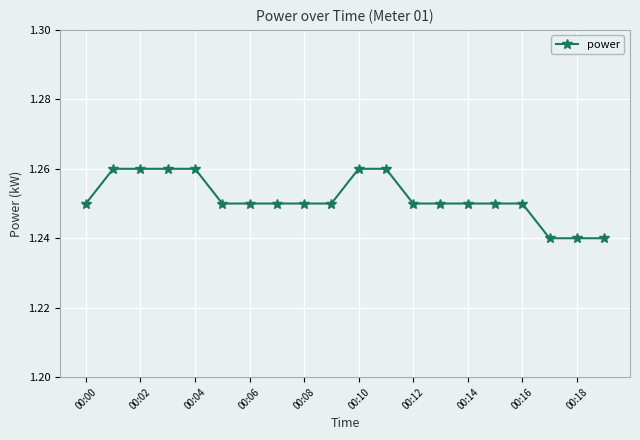

How many values are between 1 and 2?

20